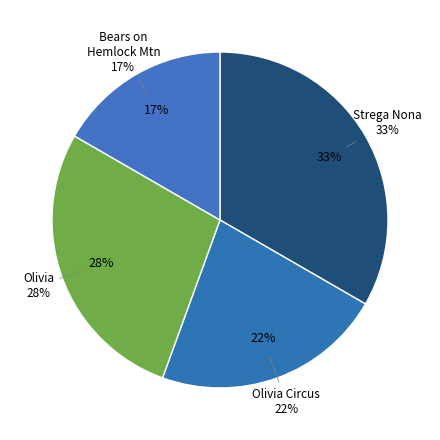

How many segments does this pie chart have?

4